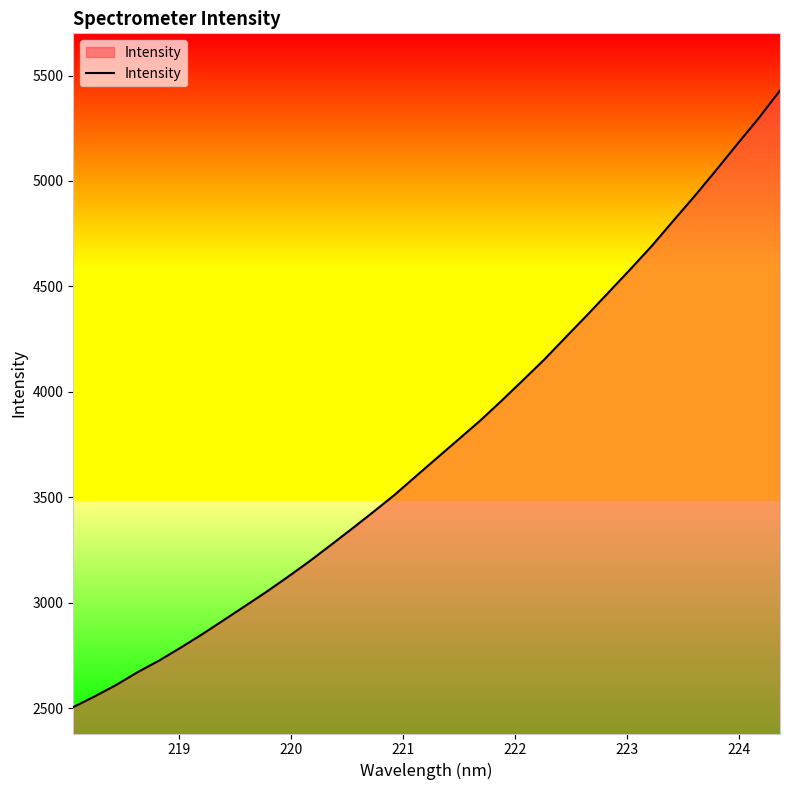

What is the maximum value shown in the chart?

5428.7